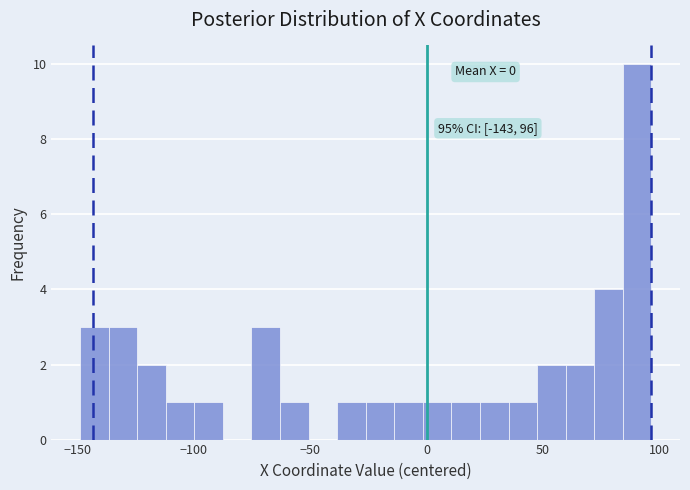

Read against the x-axis, roughly where is the centre of the tallest bar?

90